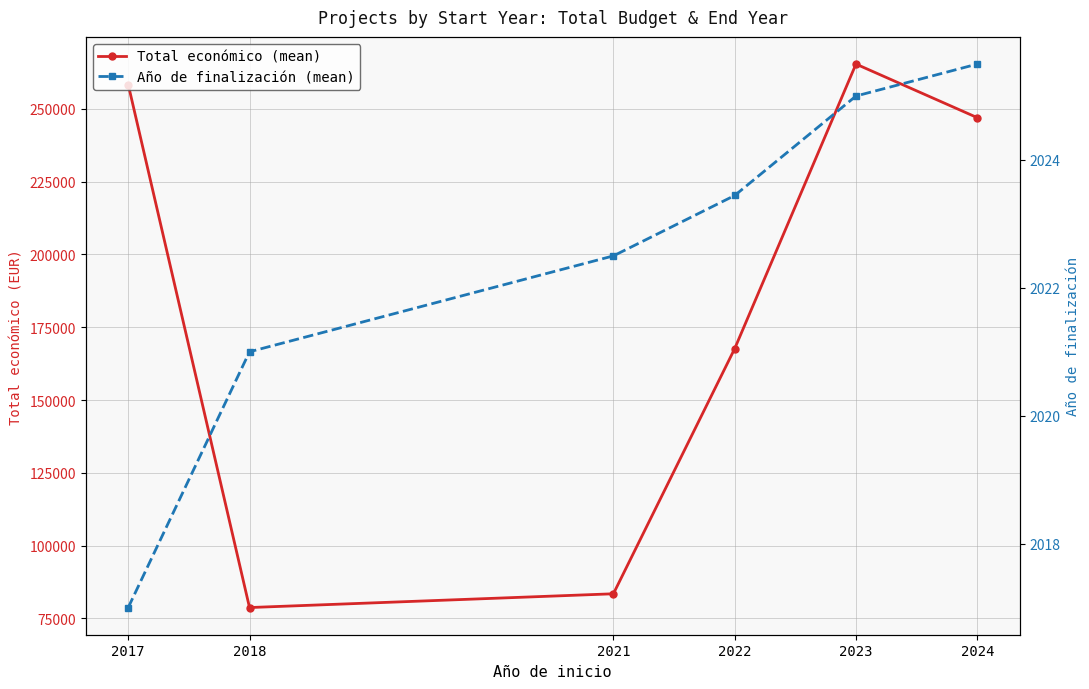

What is the value of the Total económico (mean) point at the 3rd from the left?

83478.0